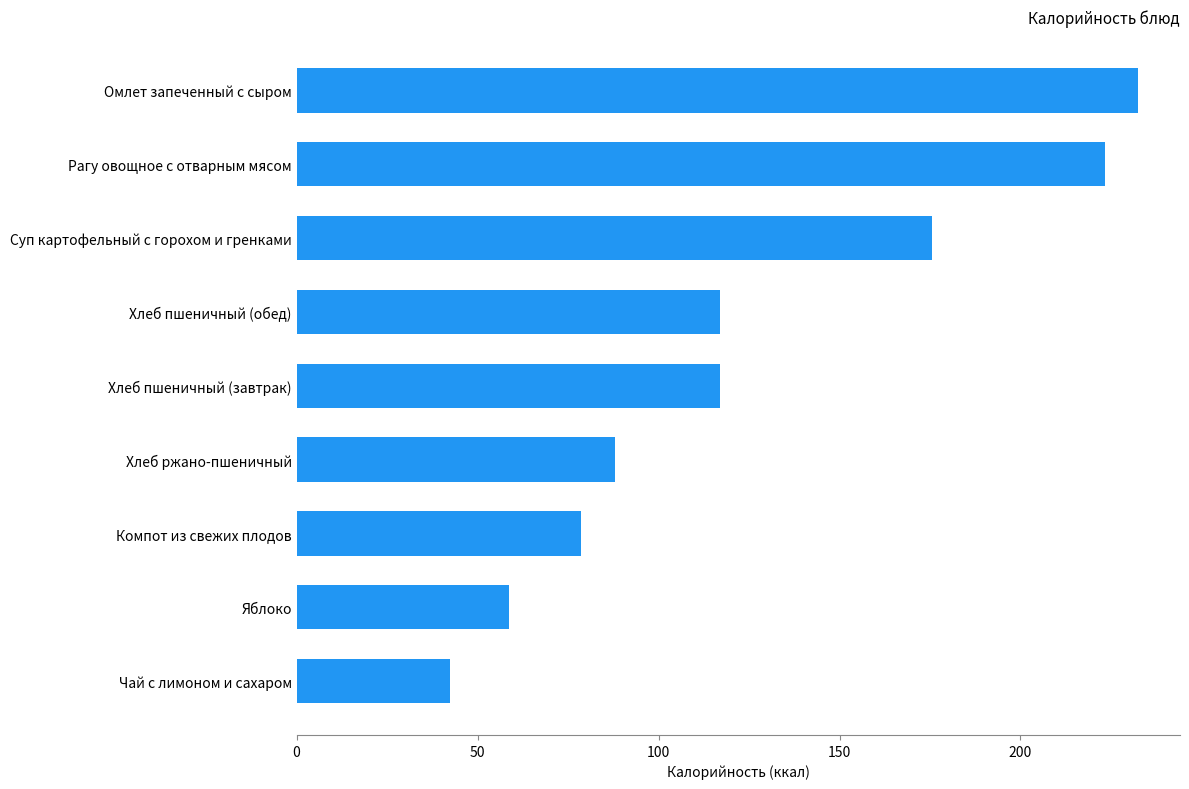

What is the sum of all values?

1133.2